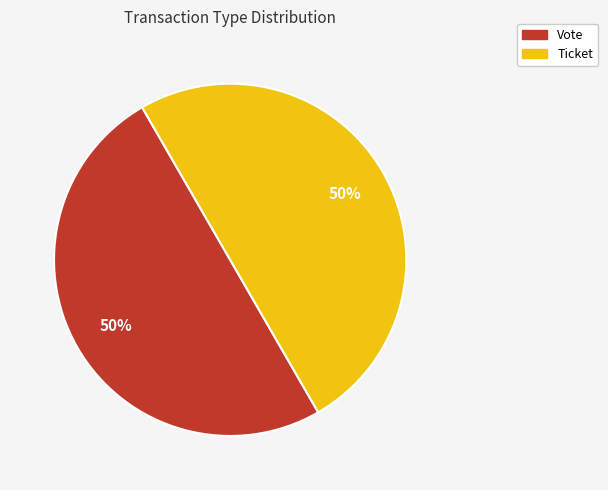

To the nearest percent, what percentage of the pie is Ticket?

50%